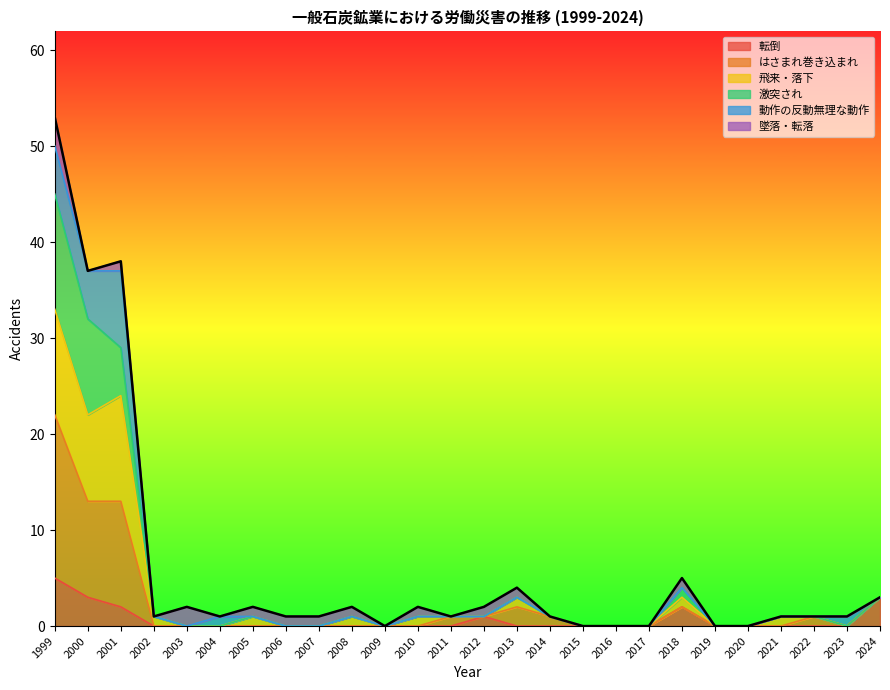

The value of 転倒 at 2003 is 0. True or false?

True